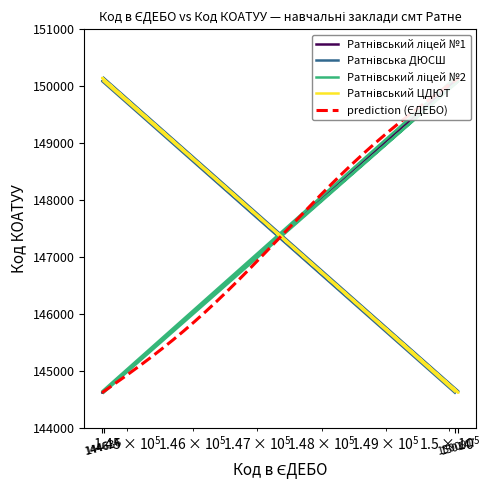

Rank the categories by Ратнівський ліцей №2 value from lowest to highest.

144636, 144614, 150147, 150091